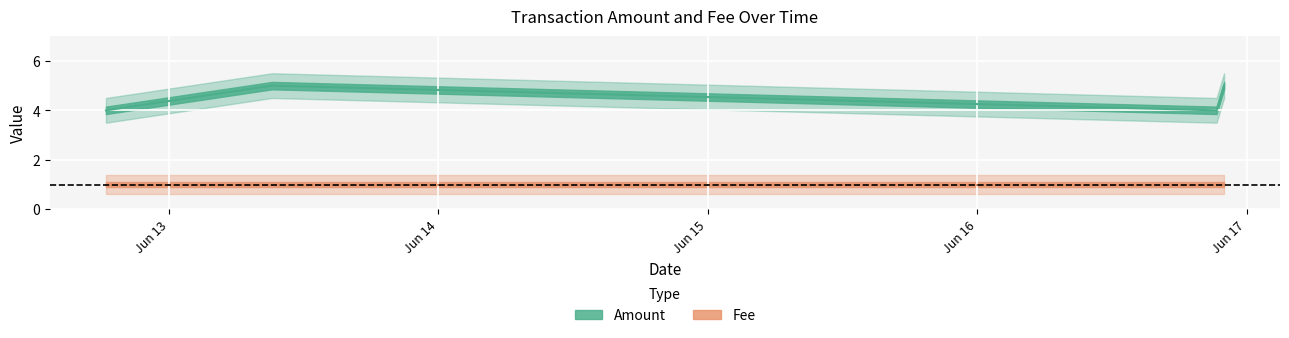

The value at 2016-06-13 09:10:36 is 7. True or false?

False